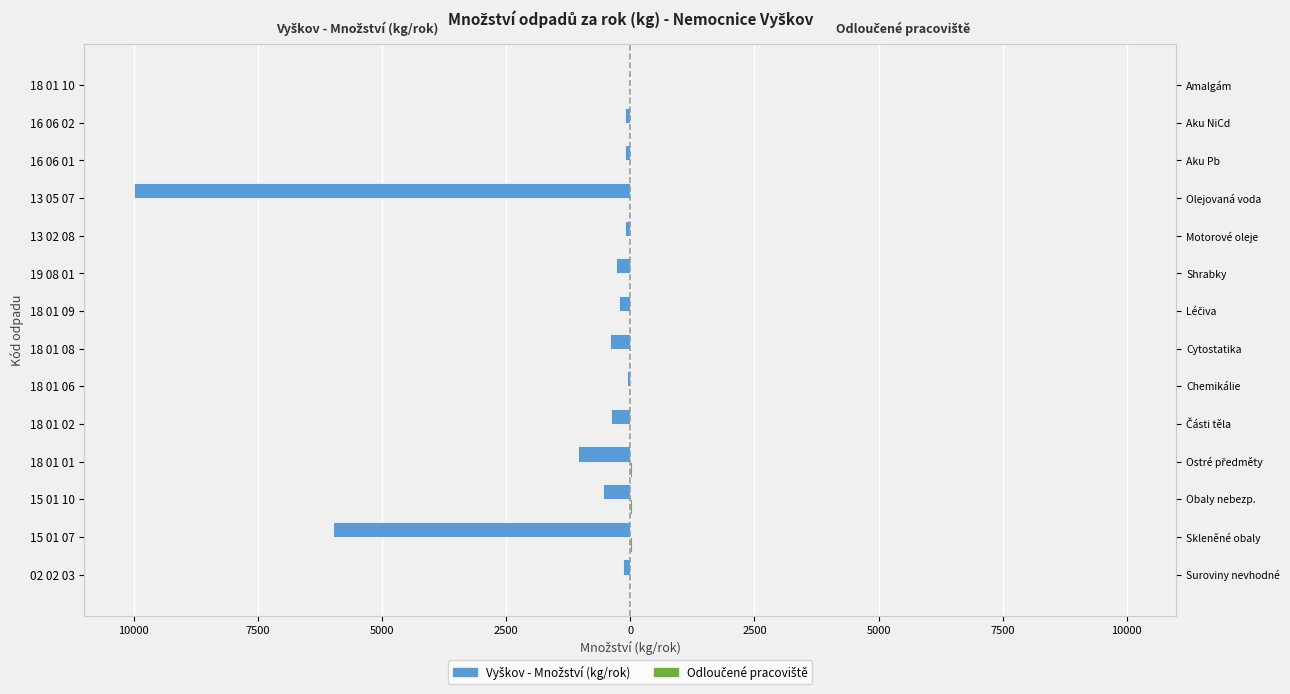

Reading left to right, transcribe all the data shown in this chart.

Vyškov - Množství (kg/rok): -142	-5992	-546	-1054	-392	-74	-416	-223	-284	-100	-10000	-100	-100	-10
Odloučené pracoviště: 0	31	28	28	0	0	0	0	0	0	0	0	0	0